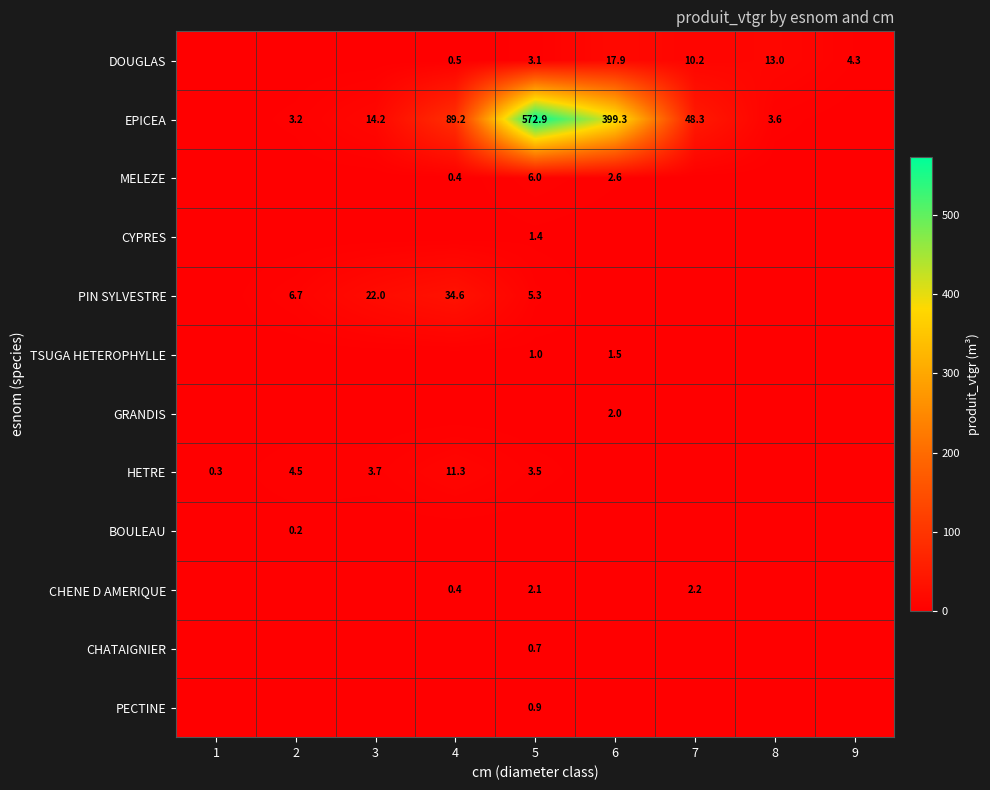

The CHENE D AMERIQUE series shows 3.3 at 7. True or false?

False